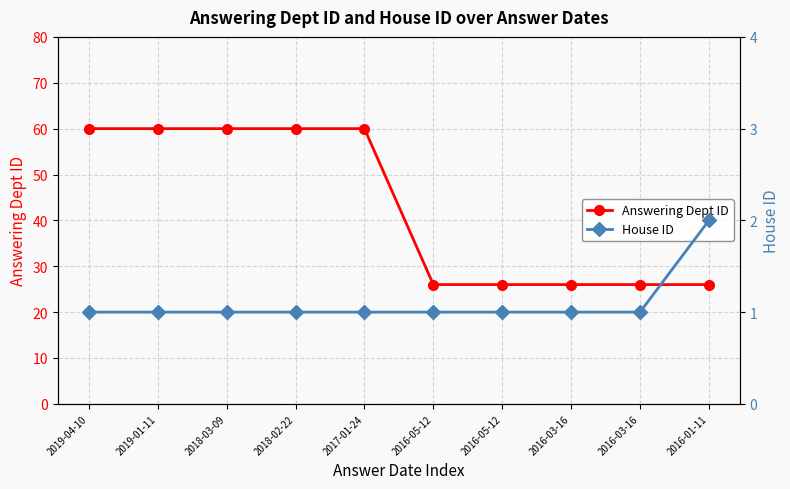

List the labels in order of Answering Dept ID value, smallest first.

2016-05-12, 2016-05-12, 2016-03-16, 2016-03-16, 2016-01-11, 2019-04-10, 2019-01-11, 2018-03-09, 2018-02-22, 2017-01-24